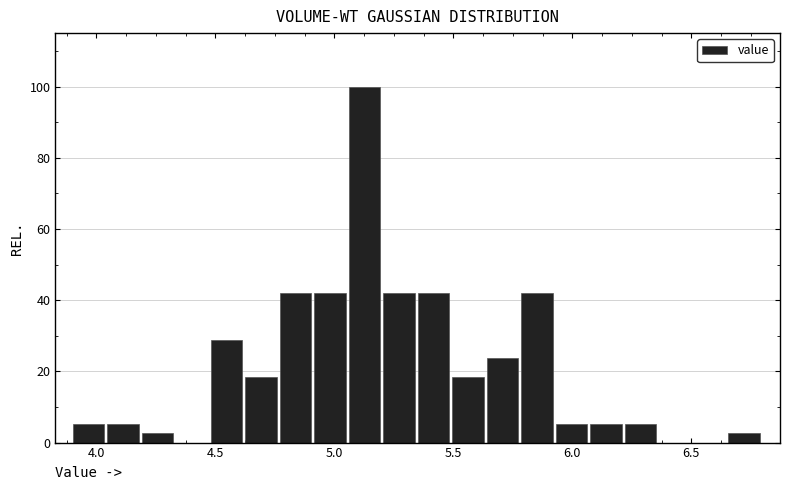

Around what value on the x-axis is the tallest bar? Give the approximate position of its centre, as read against the axis.

5.15